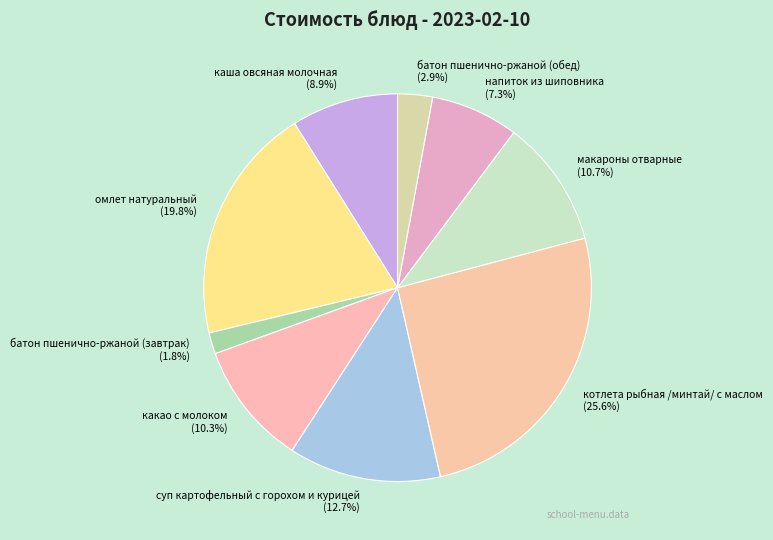

Which category has the biggest portion of the pie?

котлета рыбная /минтай/ с маслом